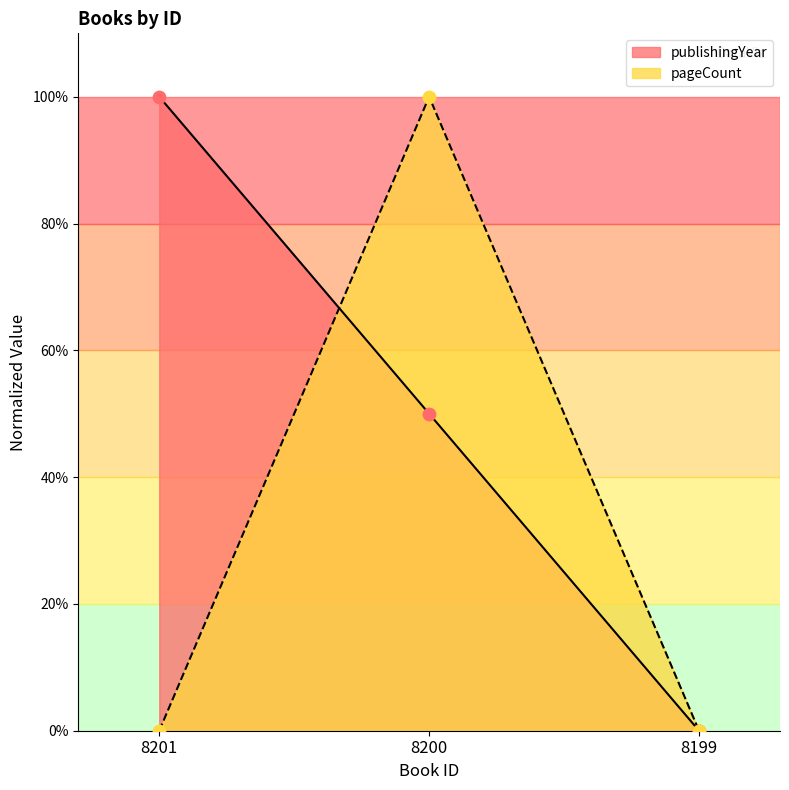

Which series has the widest spread of Y values?

pageCount